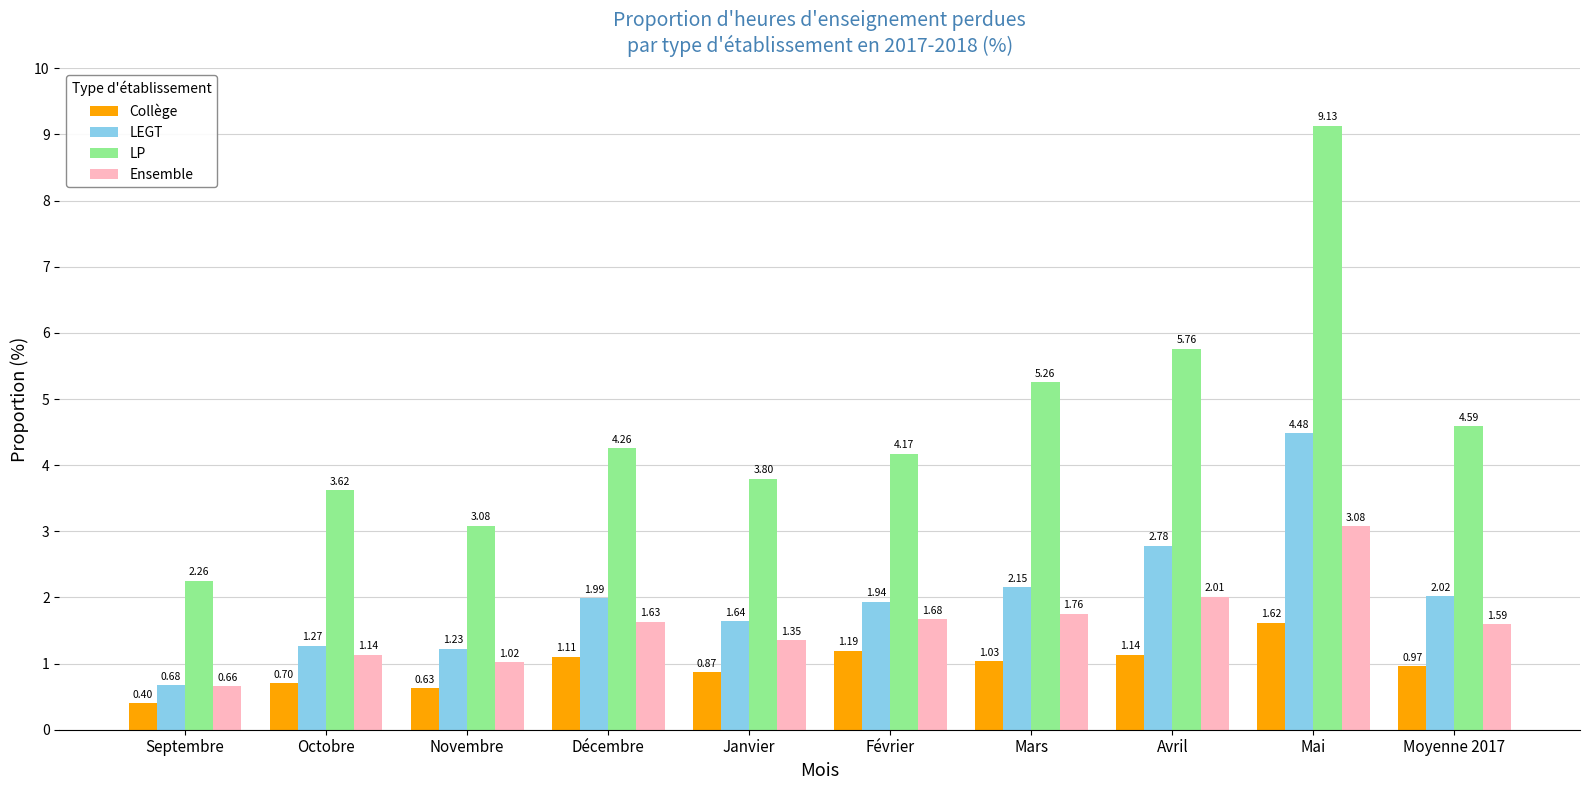

Which category has the highest value in the LP series?

Mai